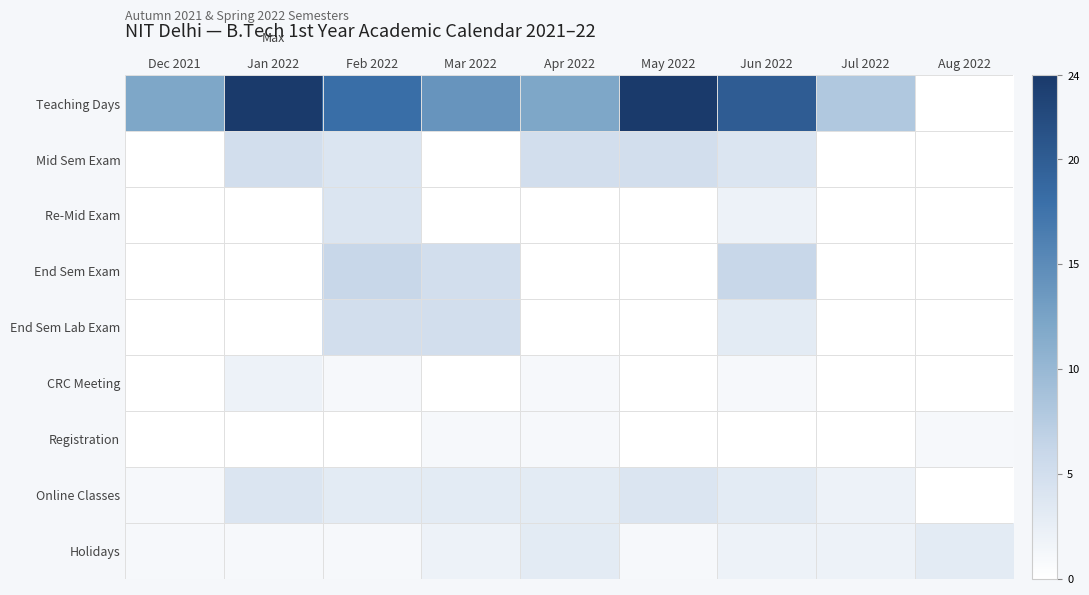

Reading left to right, extract all data points from this chart.

Teaching Days: Dec 2021=12	Jan 2022=24	Feb 2022=18	Mar 2022=14	Apr 2022=12	May 2022=24	Jun 2022=20	Jul 2022=8	Aug 2022=0
Mid Sem Exam: Dec 2021=0	Jan 2022=5	Feb 2022=4	Mar 2022=0	Apr 2022=5	May 2022=5	Jun 2022=4	Jul 2022=0	Aug 2022=0
Re-Mid Exam: Dec 2021=0	Jan 2022=0	Feb 2022=4	Mar 2022=0	Apr 2022=0	May 2022=0	Jun 2022=2	Jul 2022=0	Aug 2022=0
End Sem Exam: Dec 2021=0	Jan 2022=0	Feb 2022=6	Mar 2022=5	Apr 2022=0	May 2022=0	Jun 2022=6	Jul 2022=0	Aug 2022=0
End Sem Lab Exam: Dec 2021=0	Jan 2022=0	Feb 2022=5	Mar 2022=5	Apr 2022=0	May 2022=0	Jun 2022=3	Jul 2022=0	Aug 2022=0
CRC Meeting: Dec 2021=0	Jan 2022=2	Feb 2022=1	Mar 2022=0	Apr 2022=1	May 2022=0	Jun 2022=1	Jul 2022=0	Aug 2022=0
Registration: Dec 2021=0	Jan 2022=0	Feb 2022=0	Mar 2022=1	Apr 2022=1	May 2022=0	Jun 2022=0	Jul 2022=0	Aug 2022=1
Online Classes: Dec 2021=1	Jan 2022=4	Feb 2022=3	Mar 2022=3	Apr 2022=3	May 2022=4	Jun 2022=3	Jul 2022=2	Aug 2022=0
Holidays: Dec 2021=1	Jan 2022=1	Feb 2022=1	Mar 2022=2	Apr 2022=3	May 2022=1	Jun 2022=2	Jul 2022=2	Aug 2022=3